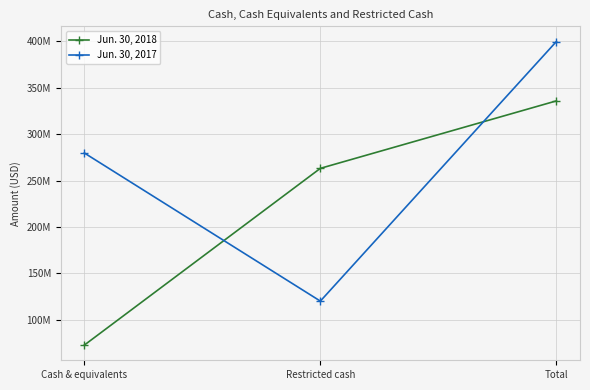

Is this an area chart (filled region under the line)?

No